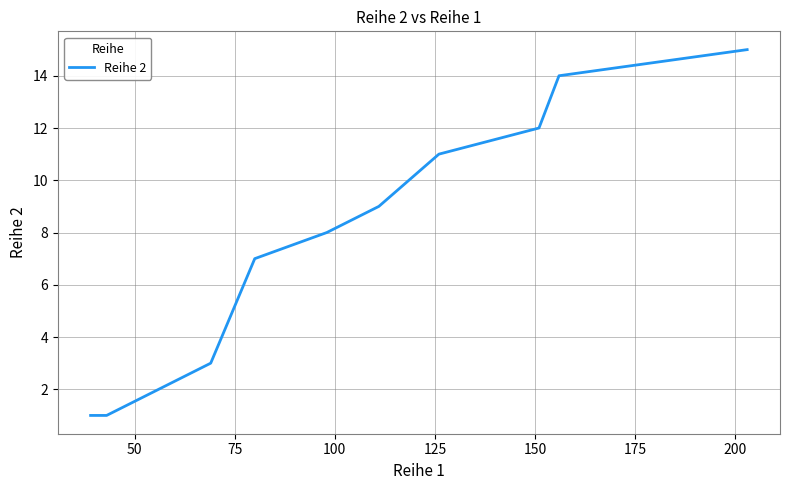

What is the greatest value displayed?

15